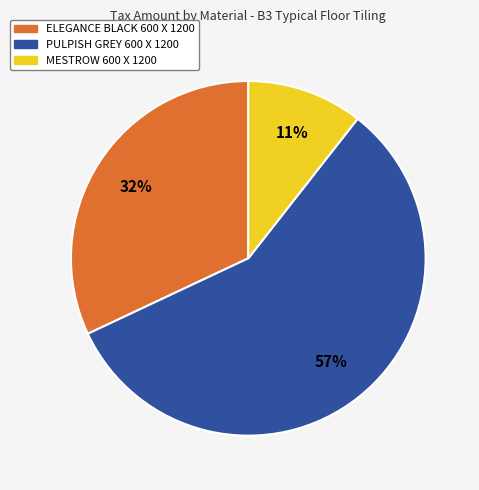

What is the majority slice?

PULPISH GREY 600 X 1200